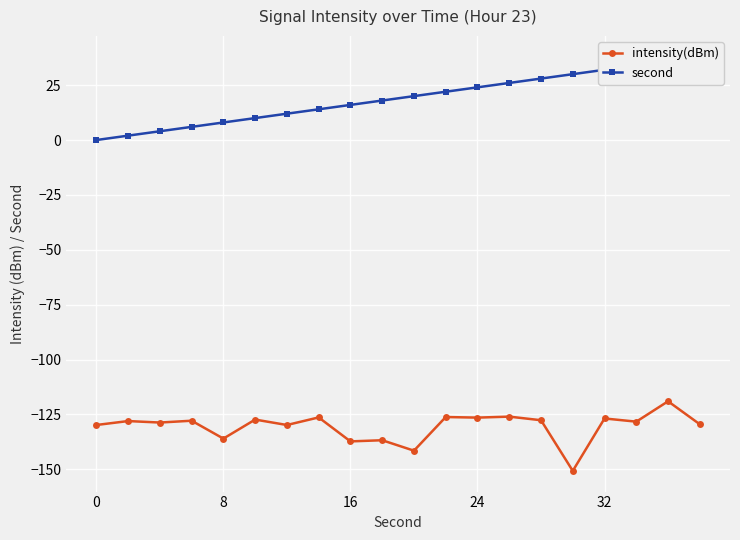

True or false: intensity(dBm) has a value of -36.2 at 32.

False